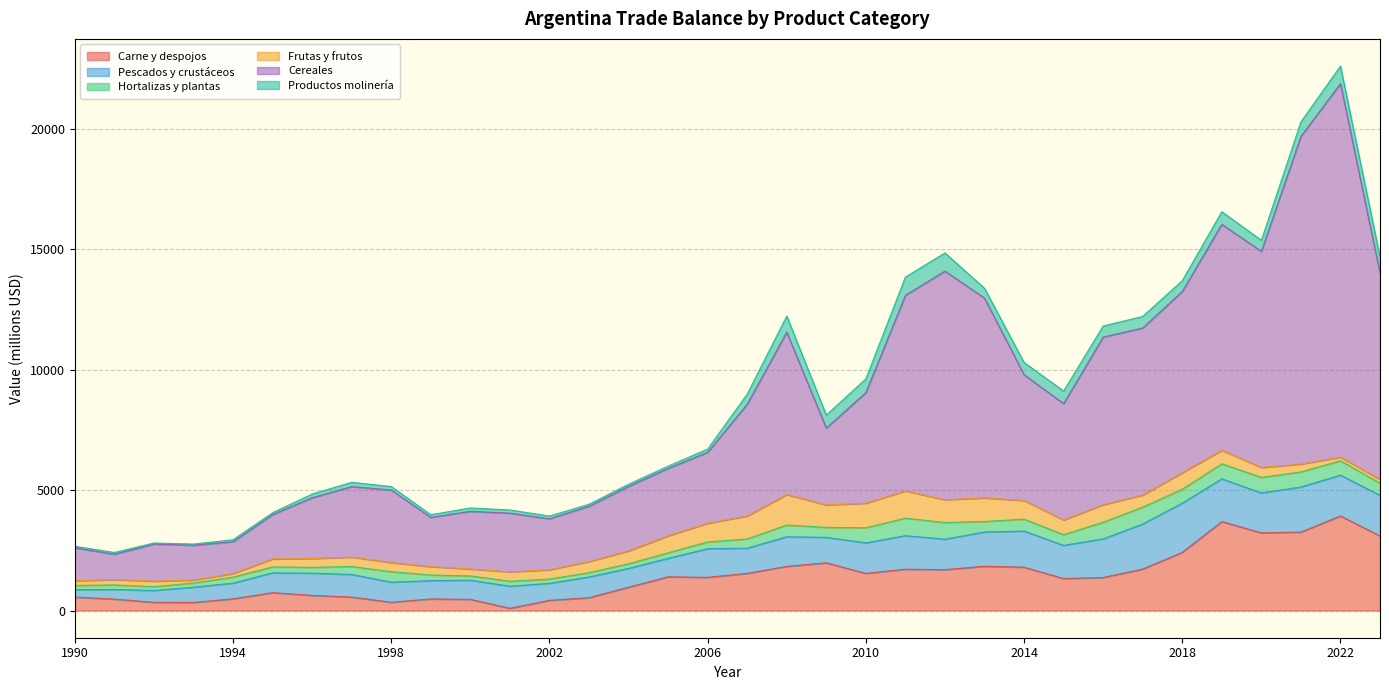

At which label is sc_productos_molineria closest to 399?

2013